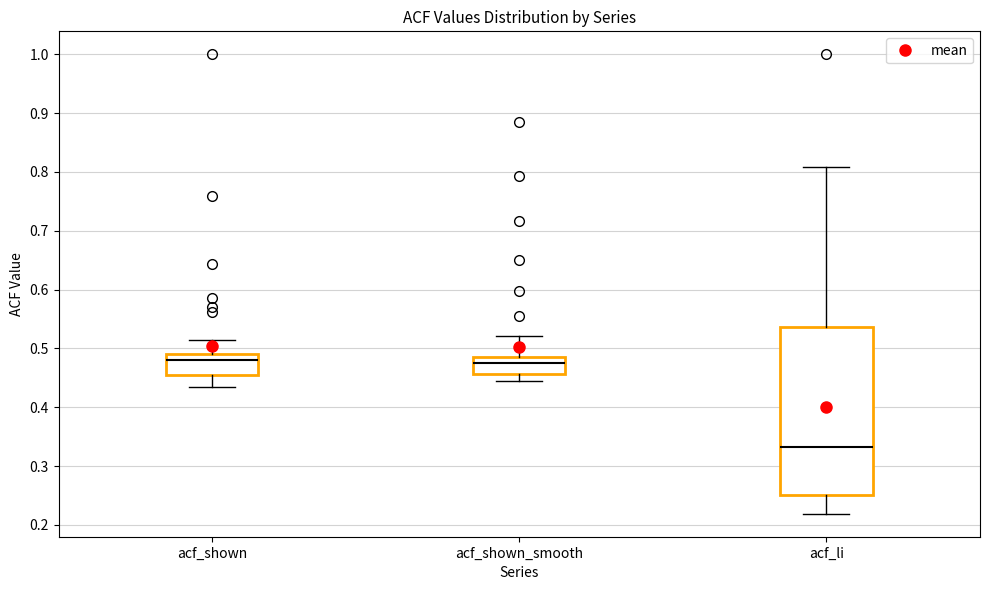

Reading left to right, read every box against the y-axis: the position of its median line, the range the box covers, and the ends of its whiskers. The values are not printed on the chart, so give them approximately, as read against the axis.

acf_shown: median 0.48, box 0.46 to 0.49, whiskers 0.44 to 0.52
acf_shown_smooth: median 0.48, box 0.46 to 0.49, whiskers 0.44 to 0.52
acf_li: median 0.33, box 0.25 to 0.54, whiskers 0.22 to 0.81